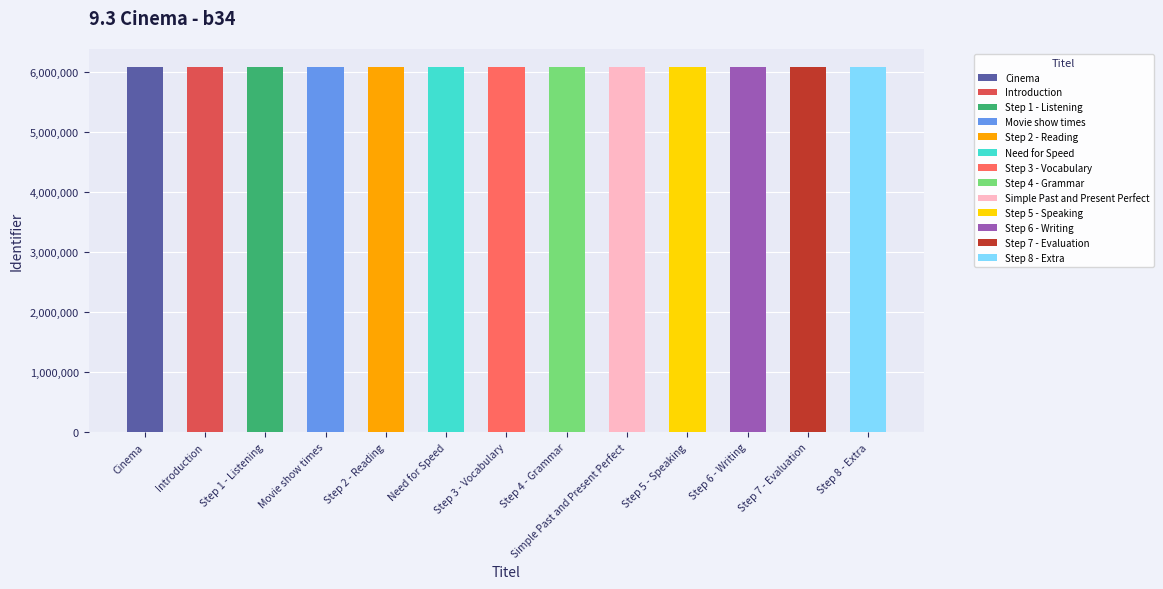

Rank the categories by value from highest to lowest.

Step 8 - Extra, Step 7 - Evaluation, Step 6 - Writing, Step 5 - Speaking, Simple Past and Present Perfect, Step 4 - Grammar, Step 3 - Vocabulary, Need for Speed, Step 2 - Reading, Movie show times, Step 1 - Listening, Introduction, Cinema